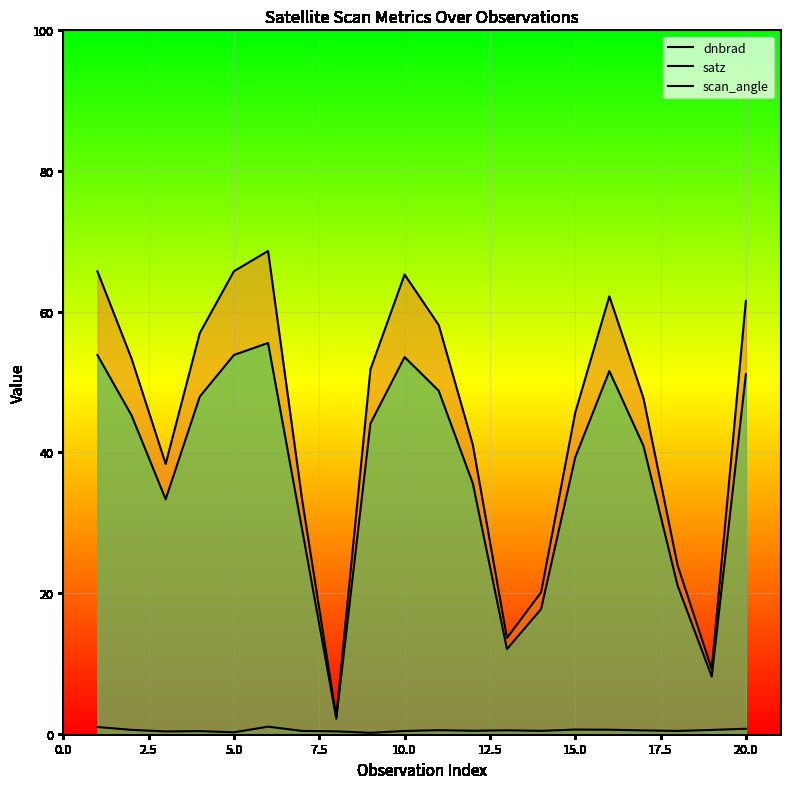

What is the sum of the satz values at 19 and 17.5?

64.0